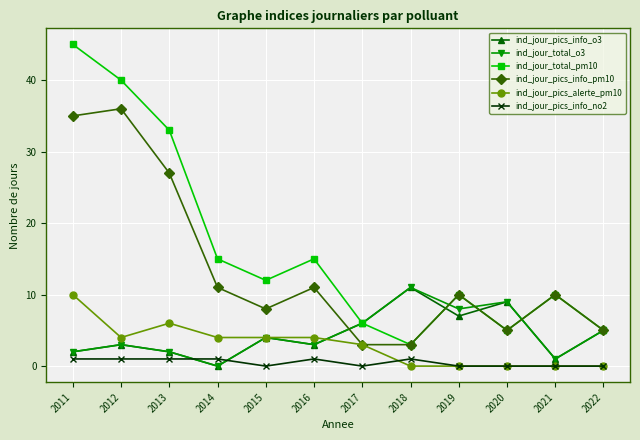

Which series has the largest range (max minus min)?

ind_jour_total_pm10